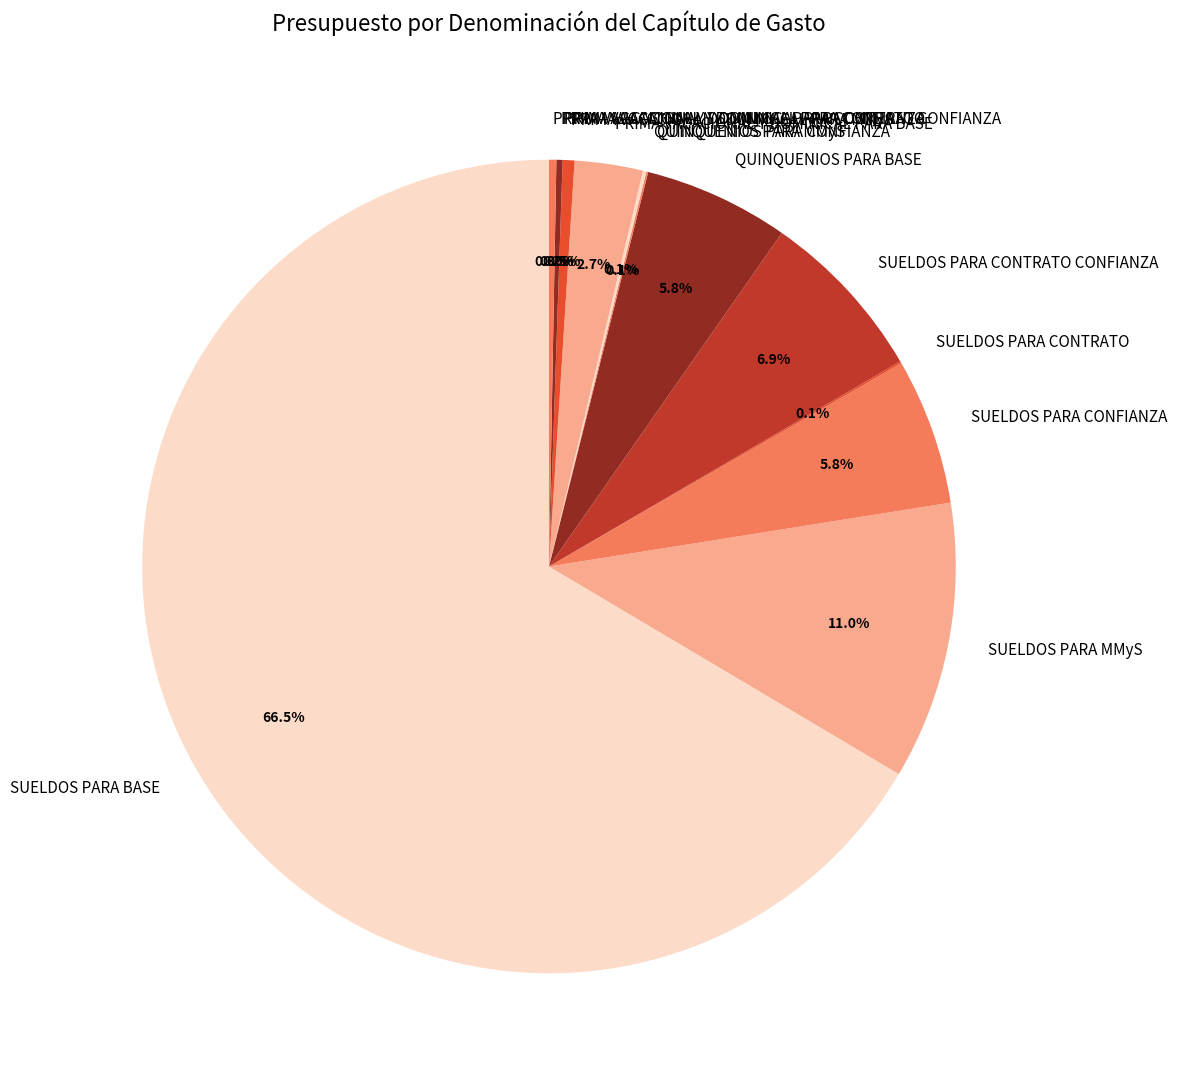

Combined, what portion of the pie is SUELDOS PARA MMyS and SUELDOS PARA BASE?

77.5%